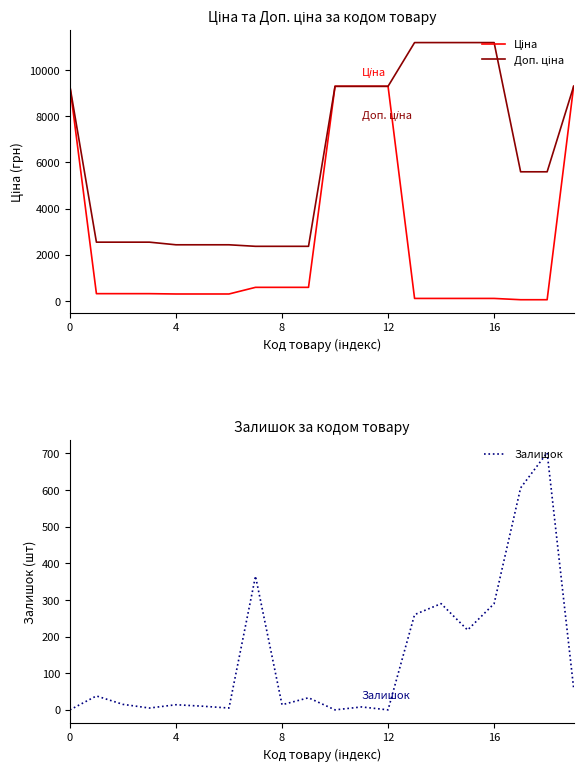

Reading right to left, transcribe all the data shown in this chart.

Ціна: 9290.5	55.9	55.9	111.8	111.8	111.8	111.8	9290.5	9290.5	9290.5	591.6	591.6	591.6	304.1	304.1	304.1	318.3	318.3	318.3	9290.5
Доп. ціна: 9290.5	5591.0	5591.0	11182.0	11182.0	11182.0	11182.0	9290.5	9290.5	9290.5	2366.5	2366.5	2366.5	2432.8	2432.8	2432.8	2546.4	2546.4	2546.4	9290.5
Залишок: 59.0	702.0	606.0	290.0	218.0	290.0	260.0	0.0	8.0	0.0	33.0	14.0	365.0	5.0	10.0	14.0	5.0	15.0	38.0	0.0